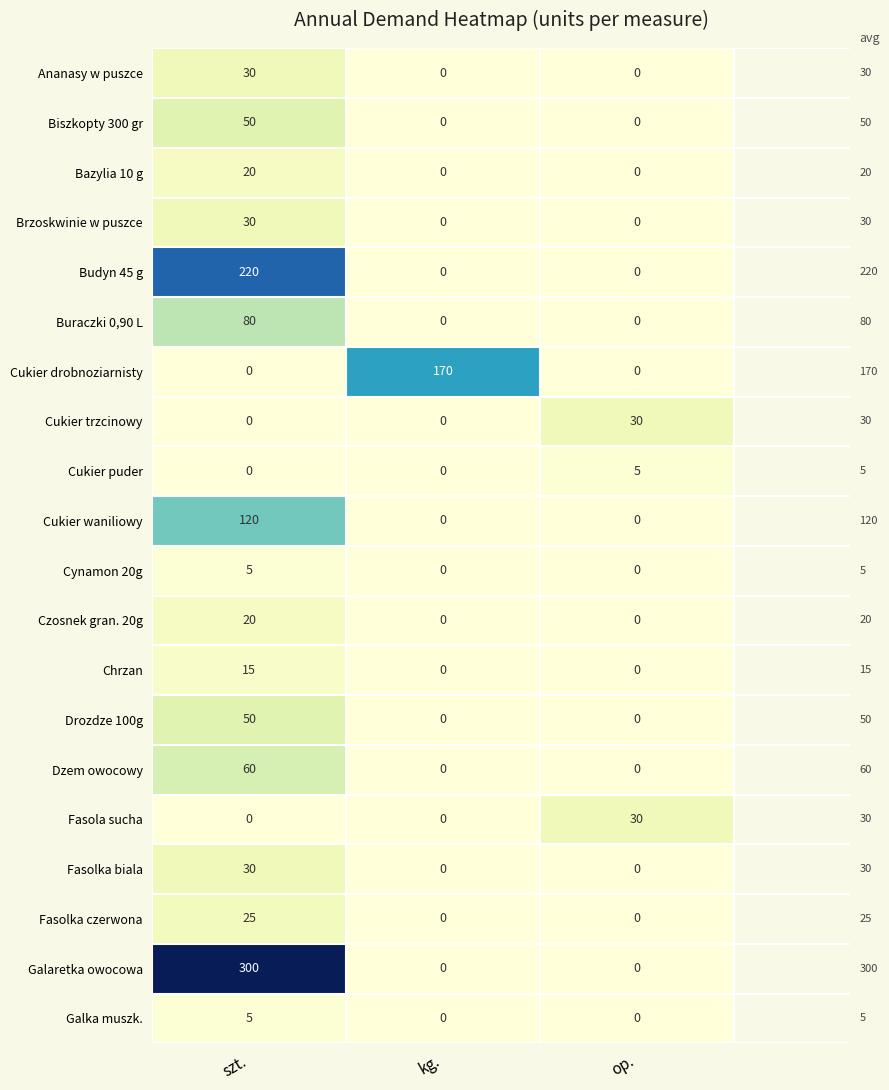

What is the average value of the Brzoskwinie w puszce series?

10